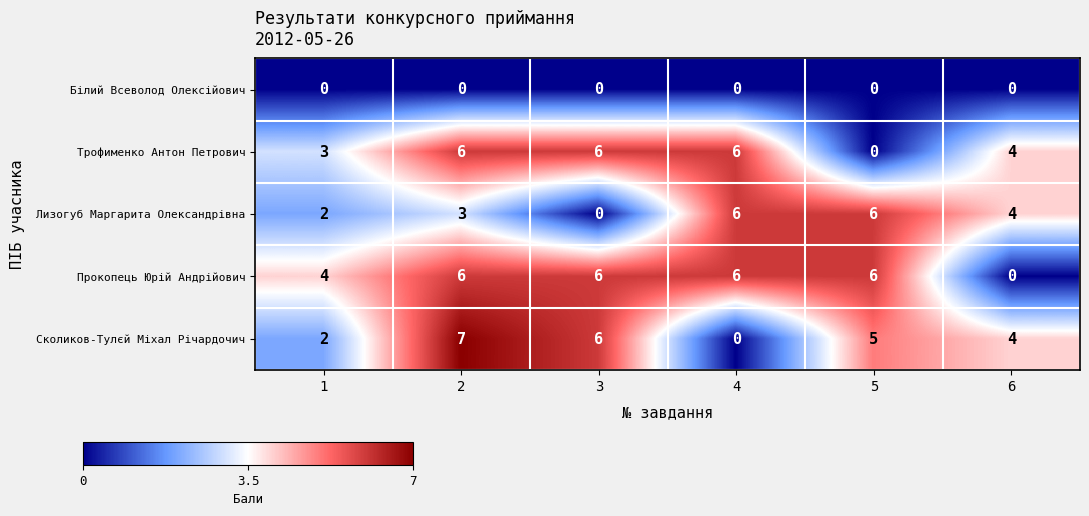

What is the approximate value of Сколиков-Тулєй Міхал Річардочич at 2?

7